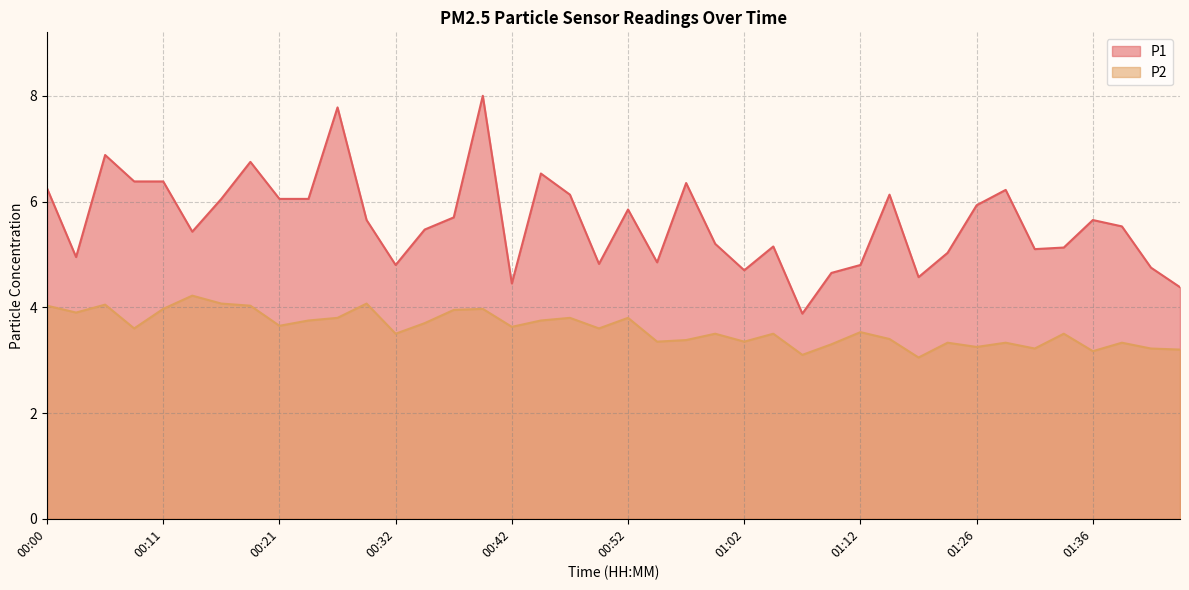

How many series are shown in this chart?

2